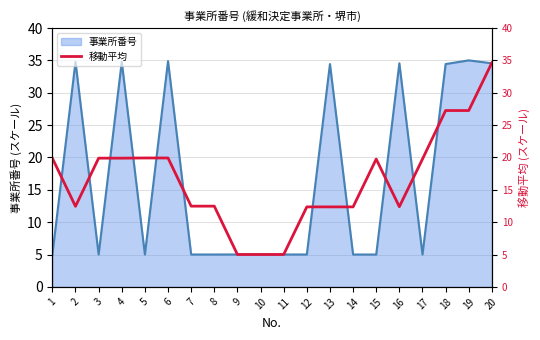

Count the number of categories in the chart.

20